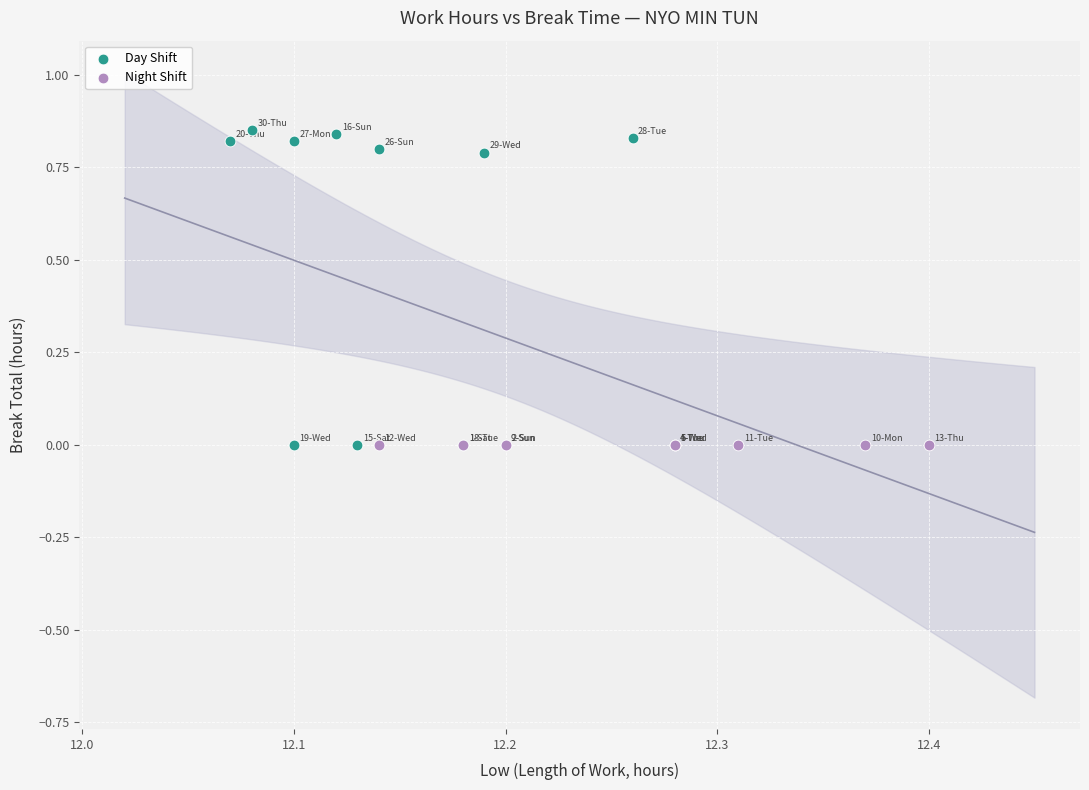

Which series contains the highest Y value?

Day Shift